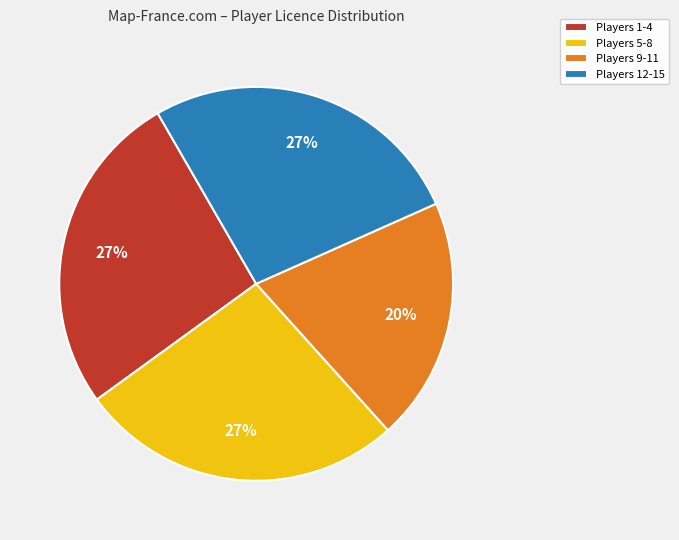

Which category has the smallest portion of the pie?

Players 9-11